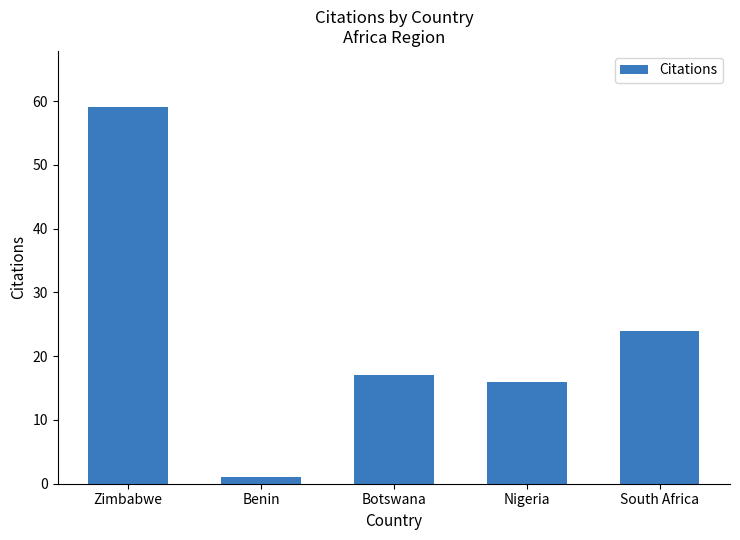

What position from the left is Zimbabwe?

1